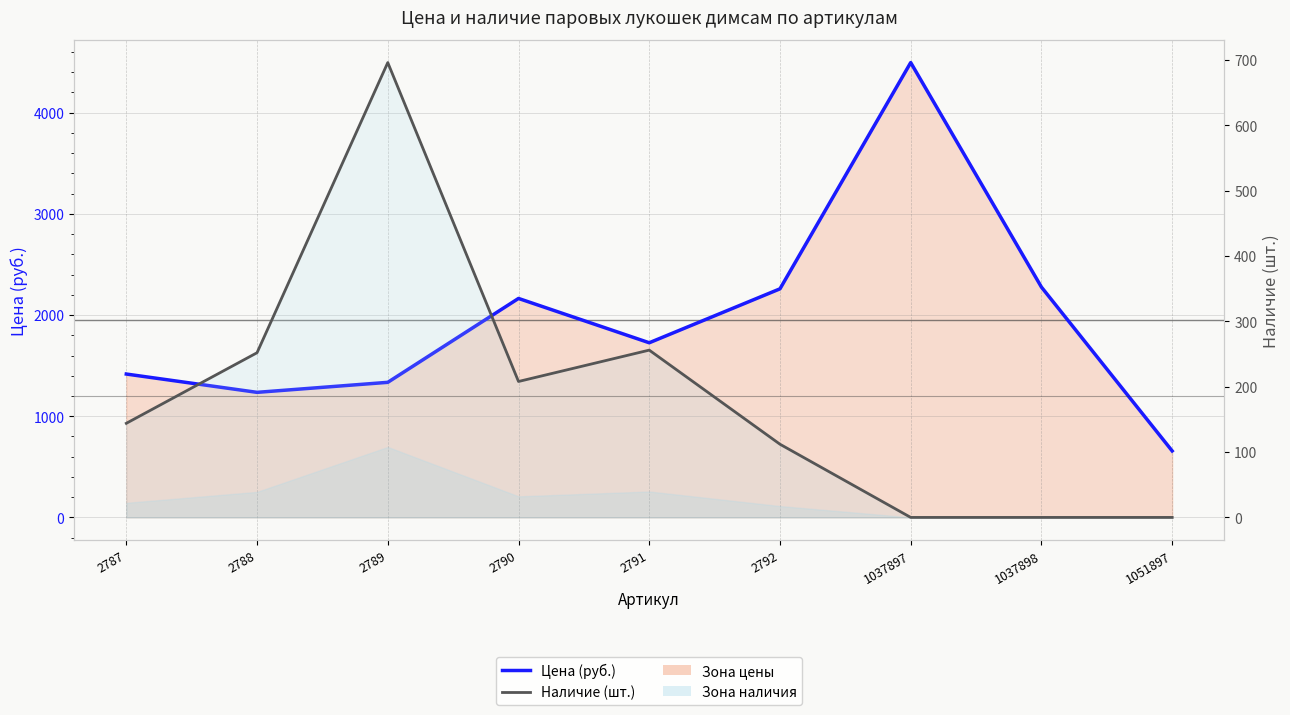

The Наличие (шт.) series shows 208 at 2790. True or false?

True